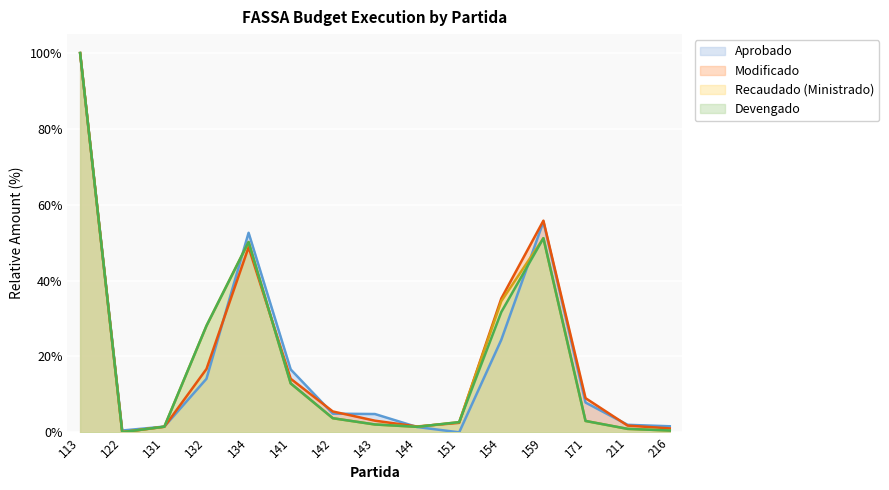

How many intersections are there between Aprobado and Modificado?

6